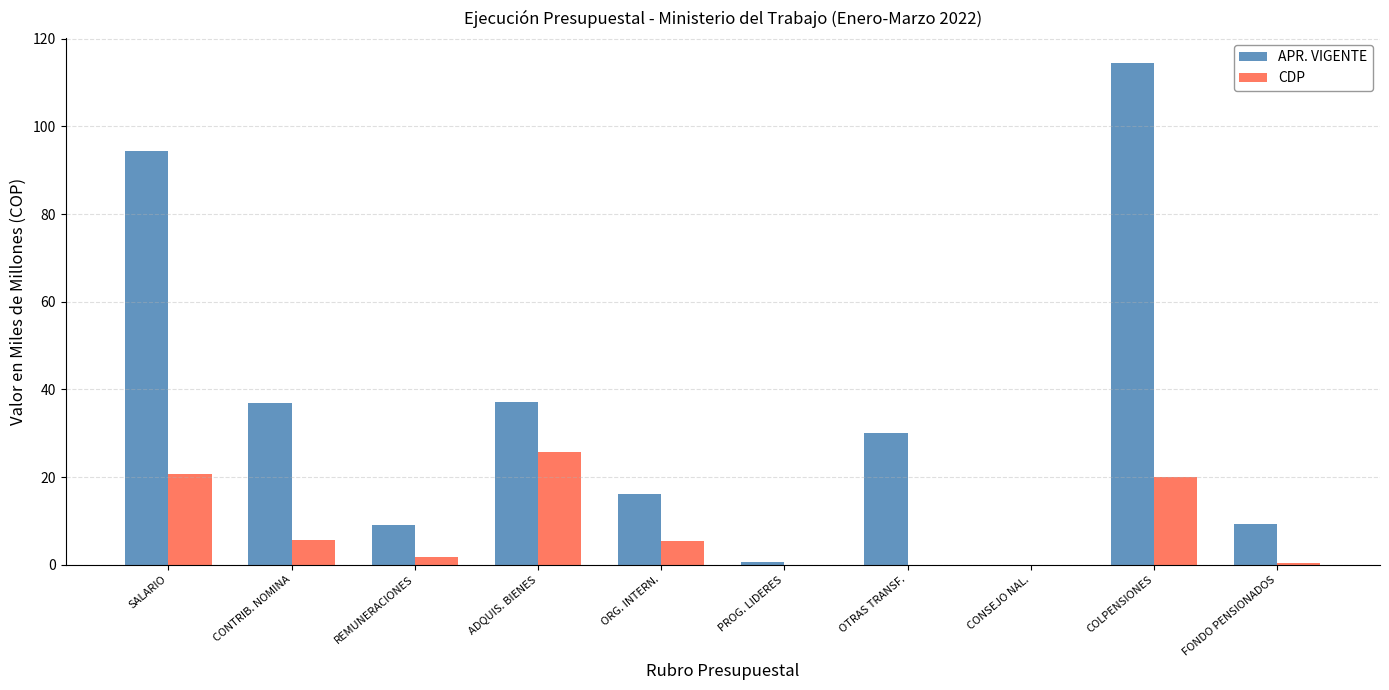

How many values in the CDP series exceed 5?

5